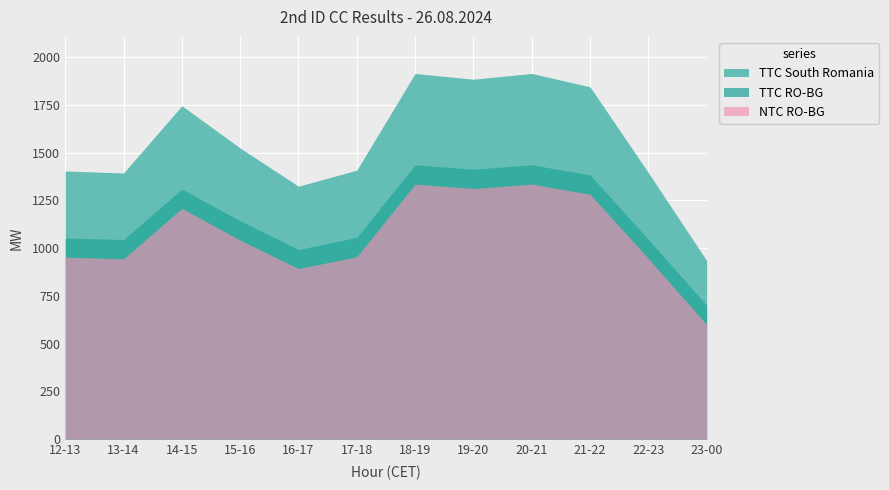

What is the minimum value for TTC RO-BG?

701